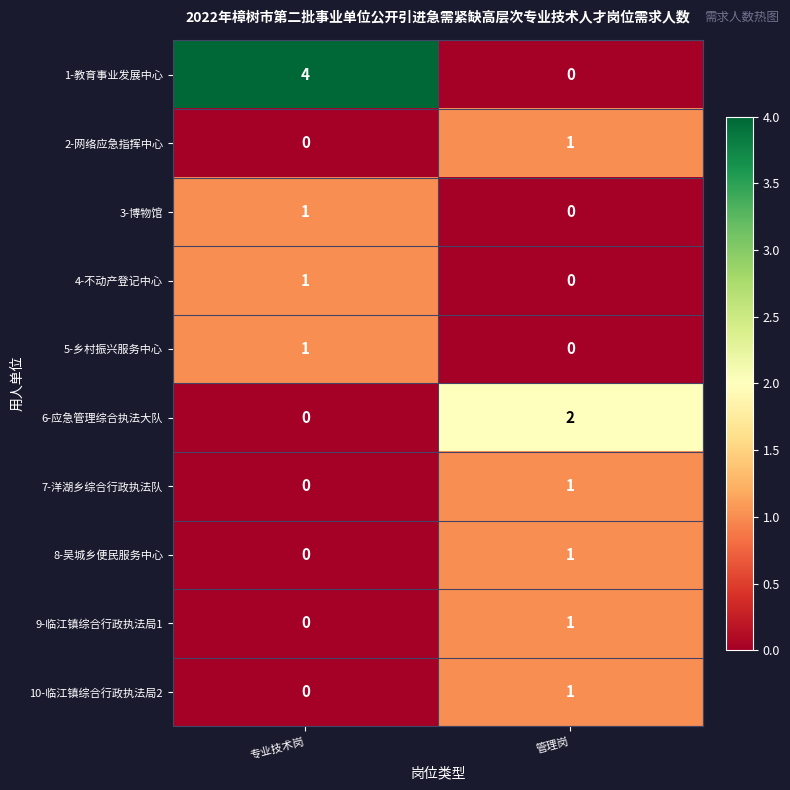

Which category has the highest value in the 7-洋湖乡综合行政执法队 series?

管理岗